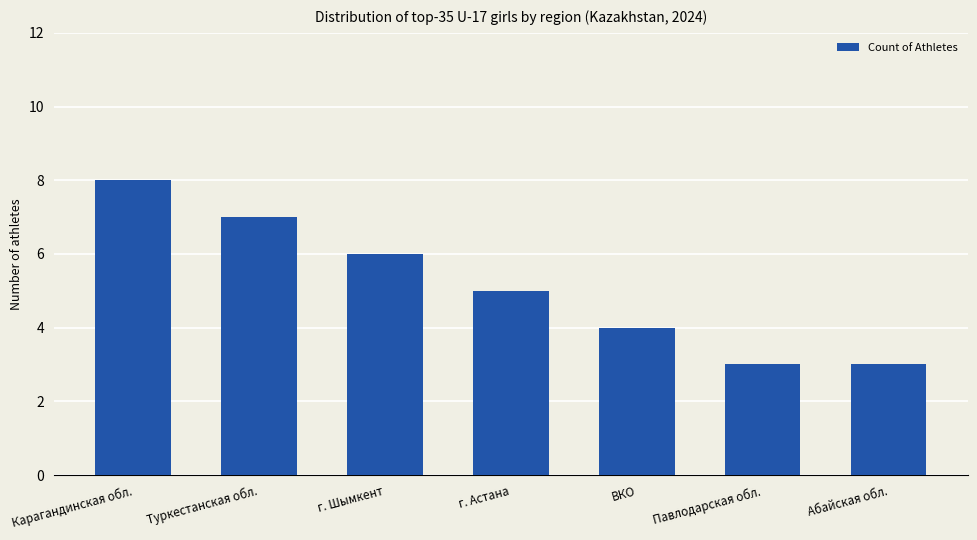

What is the sum of the values at Абайская обл. and Карагандинская обл.?

11